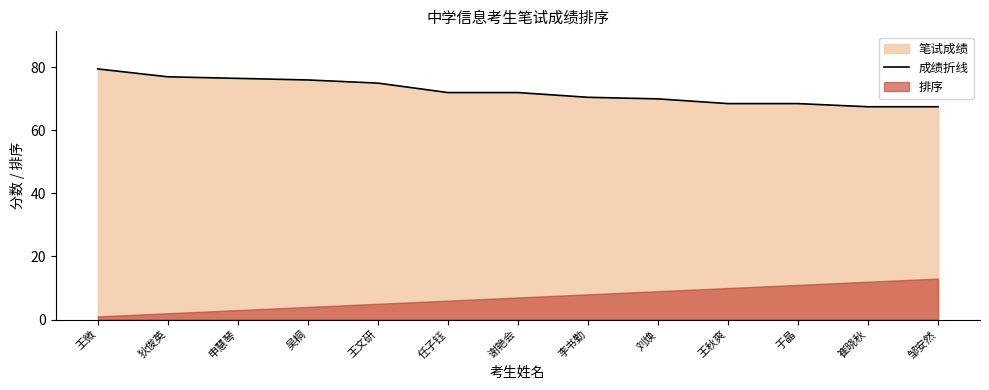

List the labels in order of value, largest first.

王微, 狄俊英, 申慧琴, 吴桐, 王文研, 任子钰, 谢艳会, 李书勤, 刘焕, 王秋爽, 于晶, 崔晓秋, 邹安然